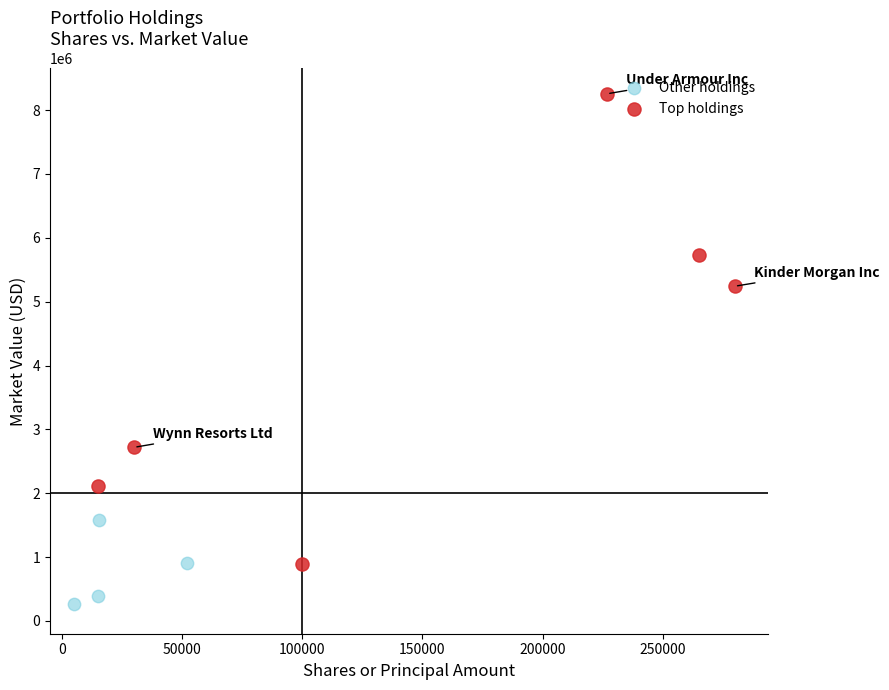

Which series contains the highest Y value?

Top holdings